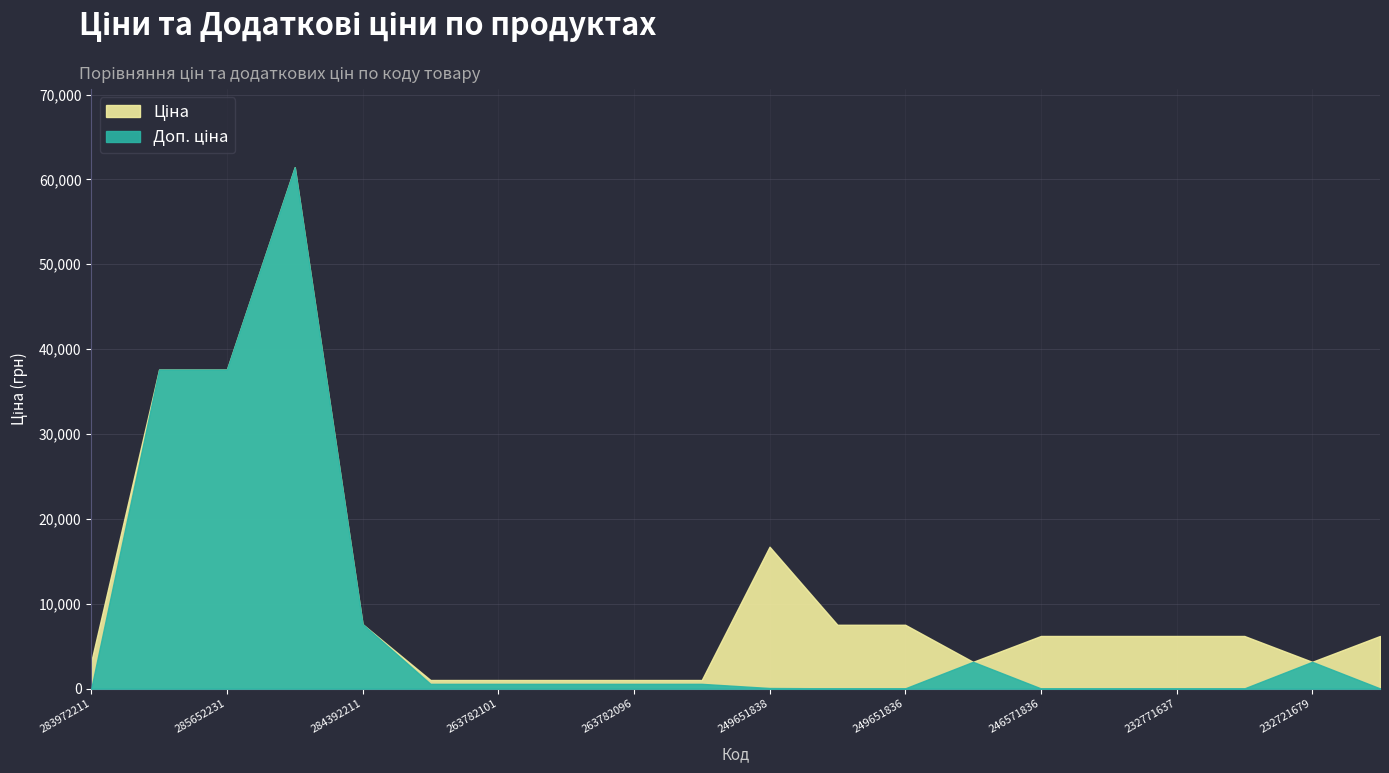

True or false: Ціна and Доп. ціна intersect in this chart.

False